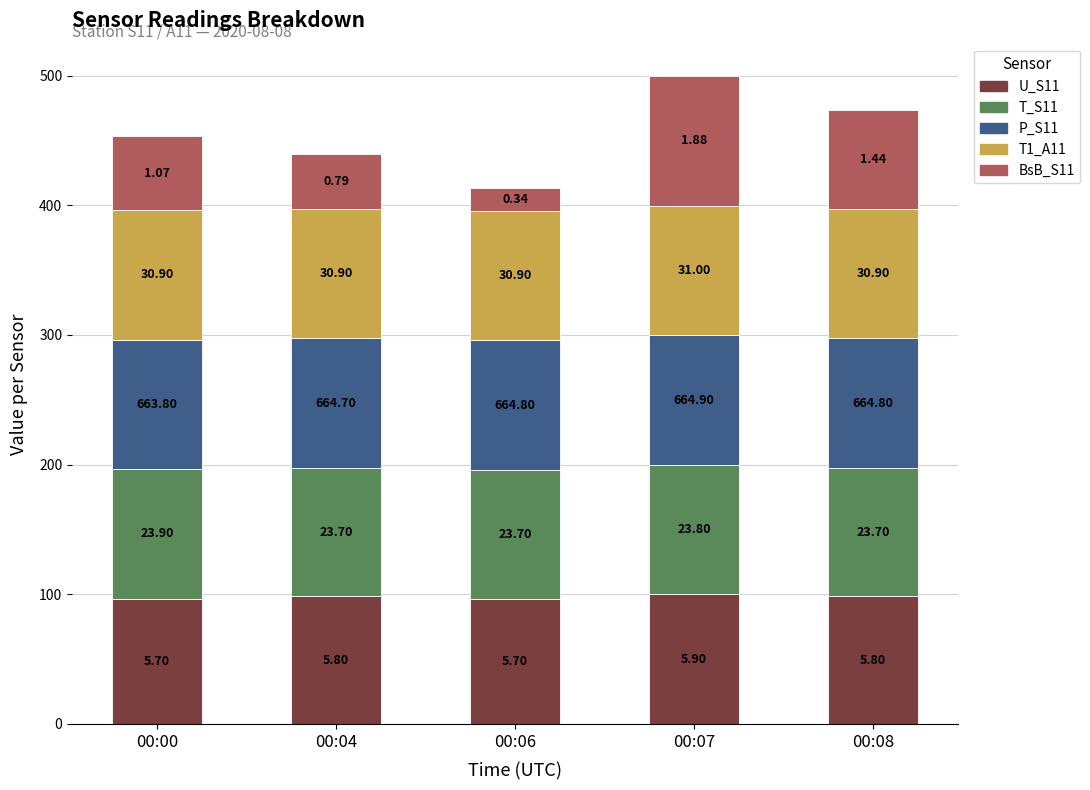

Are the bars horizontal?

No